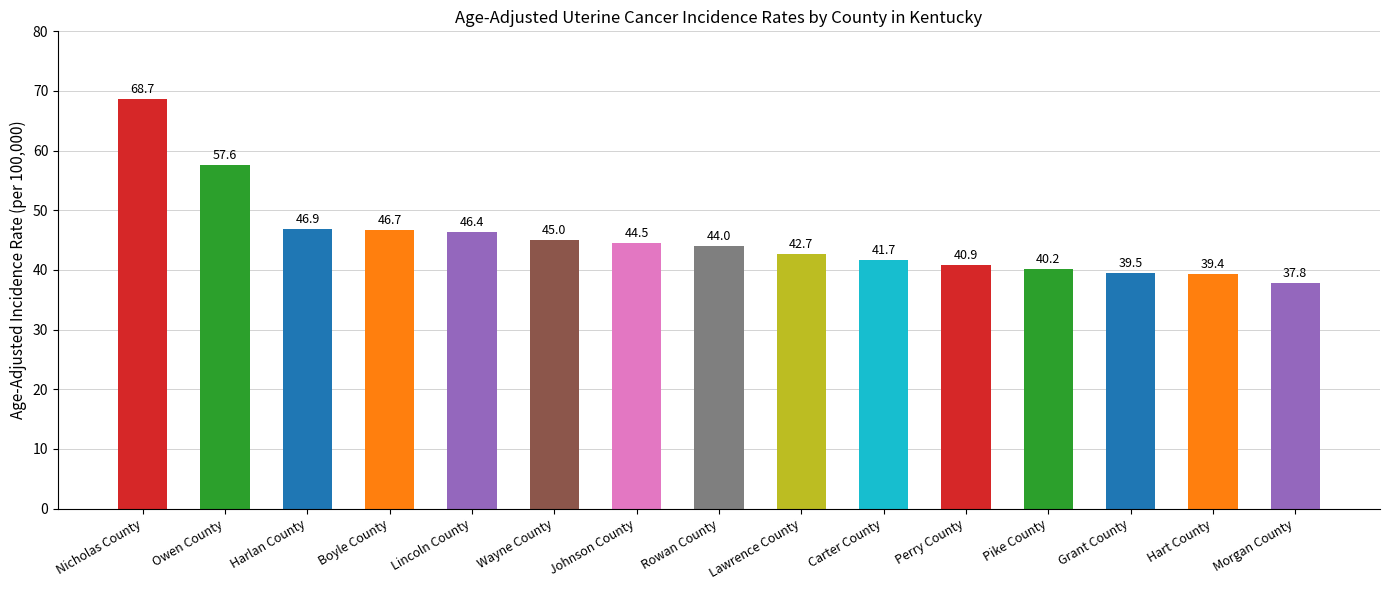

Is it true that the value at Pike County is 61.5?

False